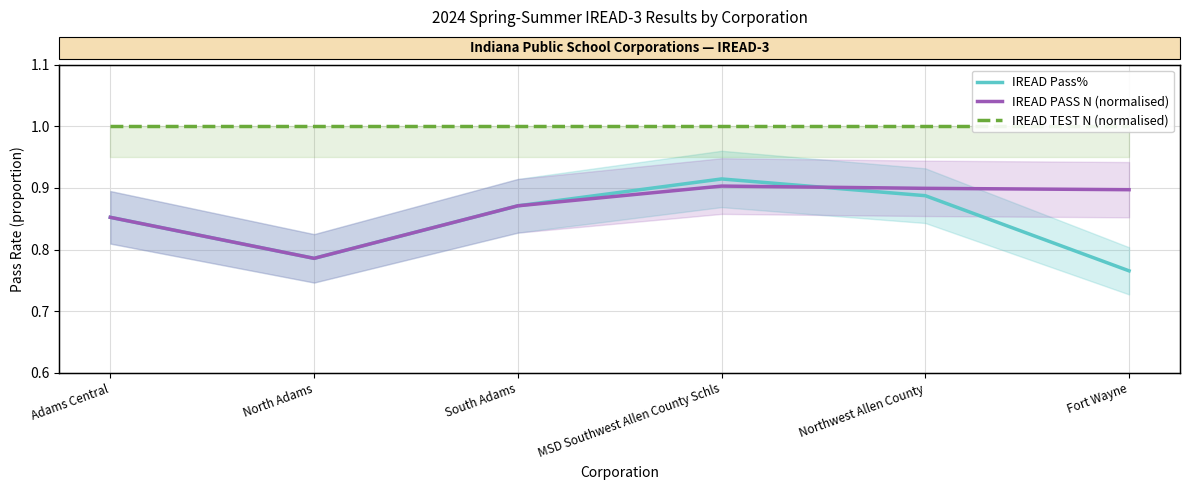

At which category is the sum across all series the highest?

MSD Southwest Allen County Schls